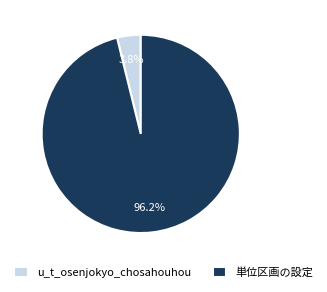

What is the smallest slice in the pie chart?

u_t_osenjokyo_chosahouhou